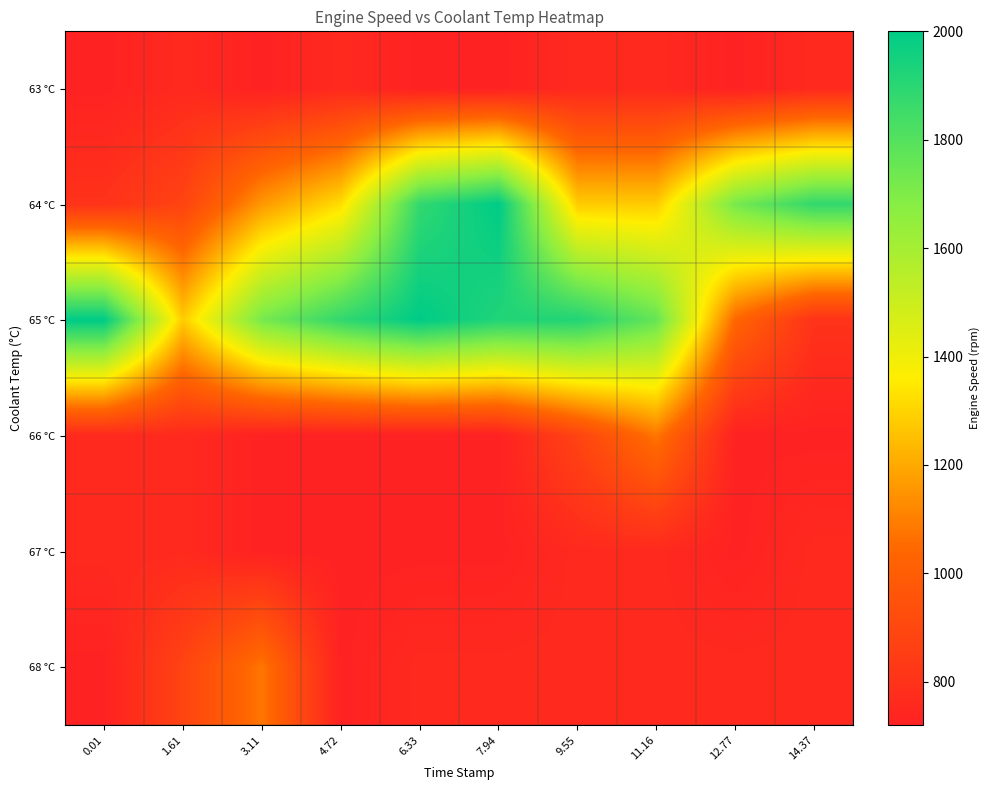

What is the total value across all series at 1.61?

5320